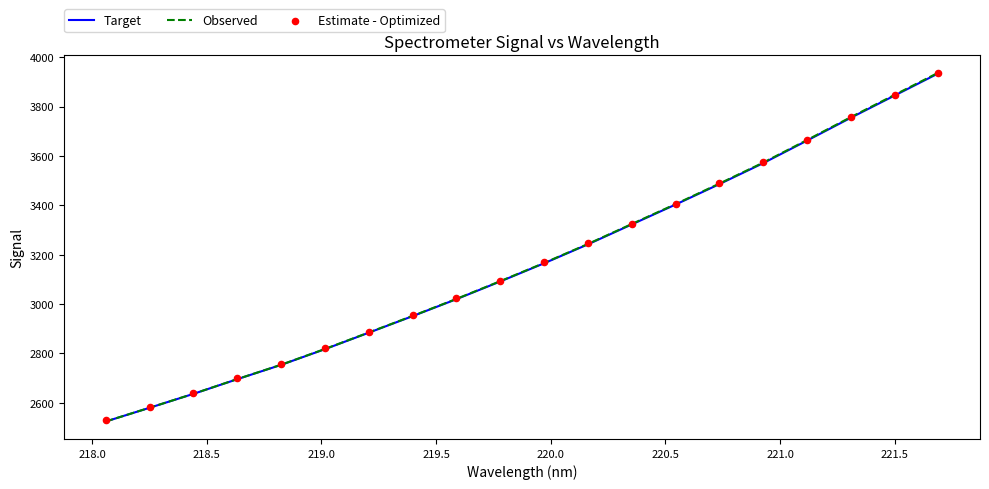

Which series reaches the minimum Y coordinate?

Target